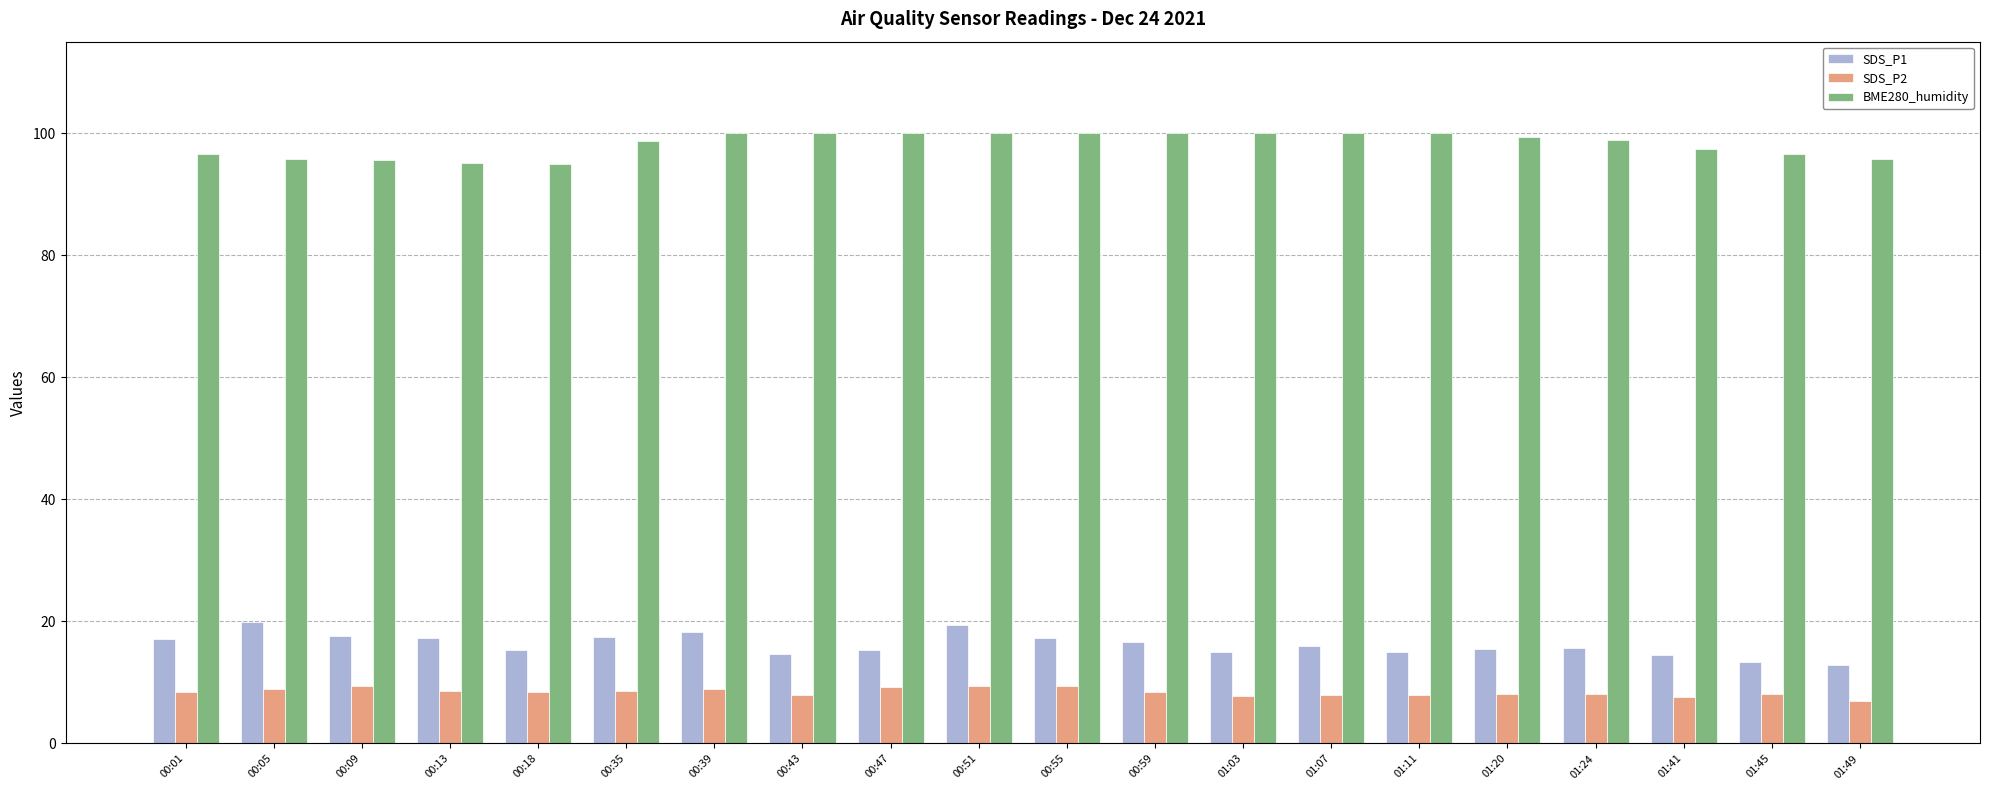

What is the lowest value of the SDS_P1 series?

12.8